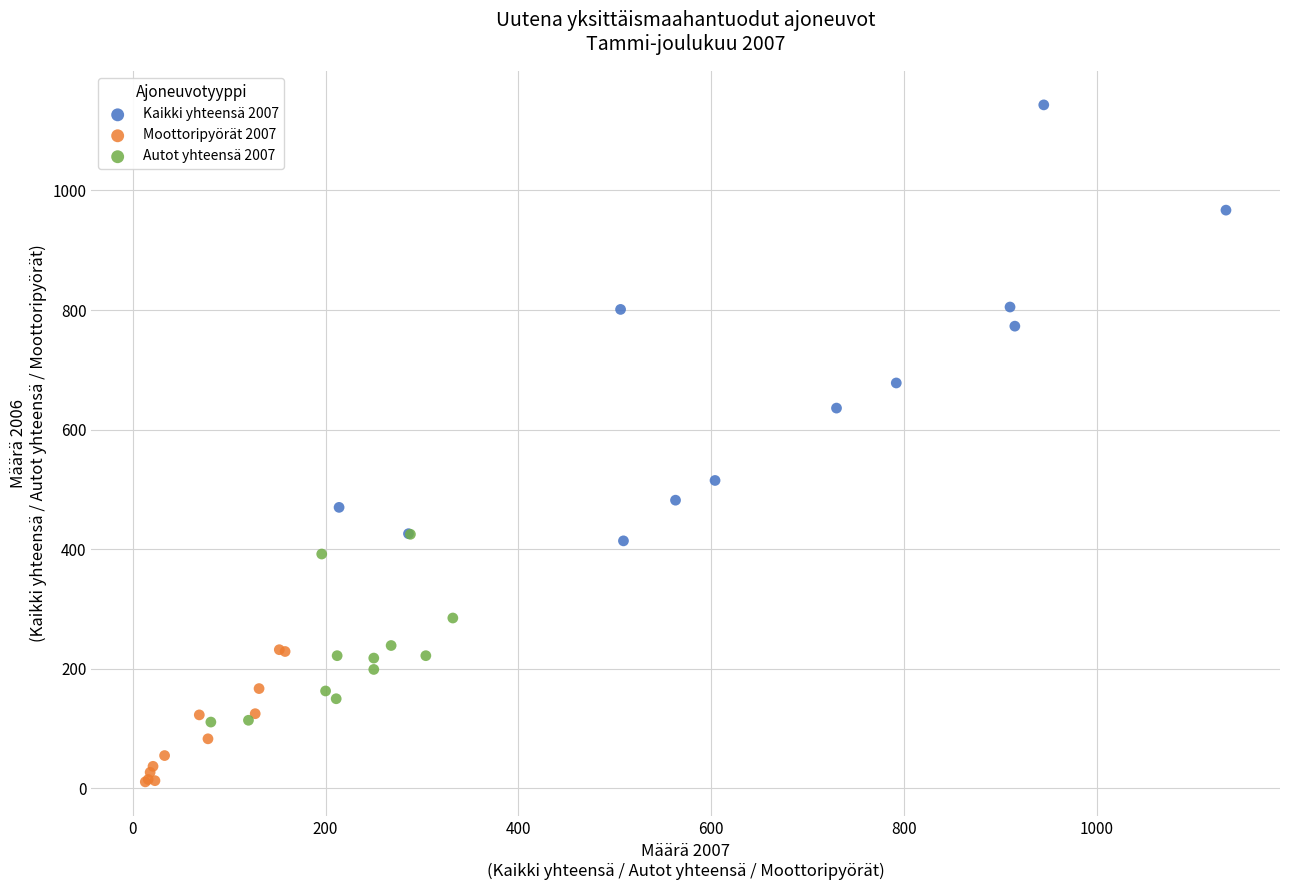

Which series has the largest Y range (max minus min)?

Kaikki yhteensä 2007